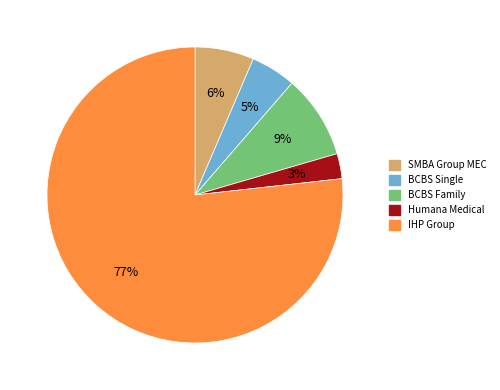

Is the sum of SMBA Group MEC and BCBS Family greater than half?

No